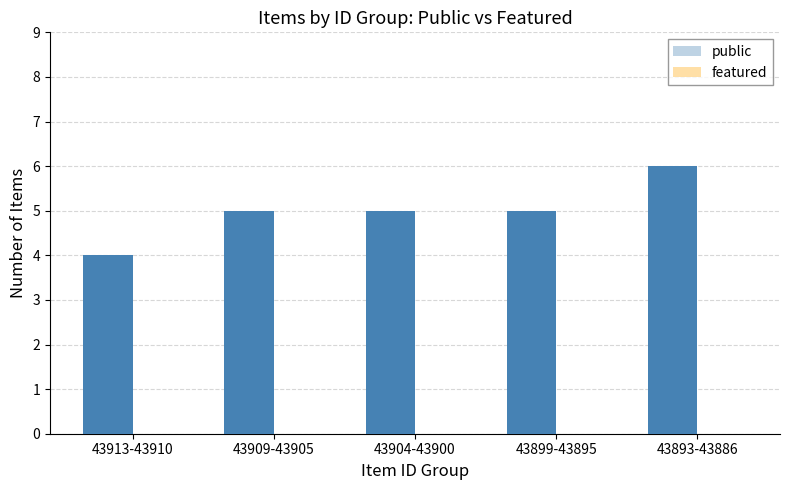

At which category does the chart reach its peak across all series?

43893-43886